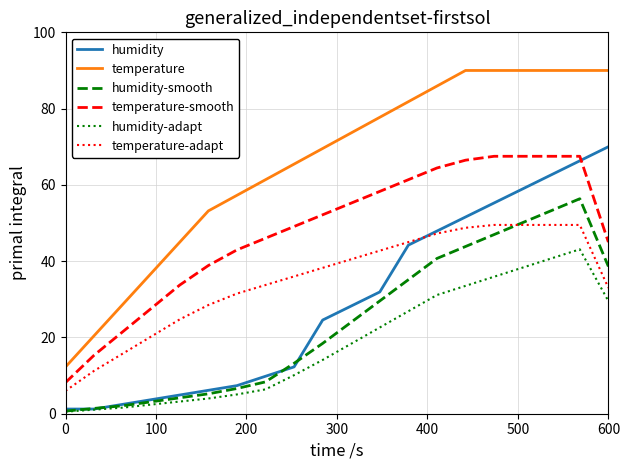

Which series has the largest total across all categories?

temperature